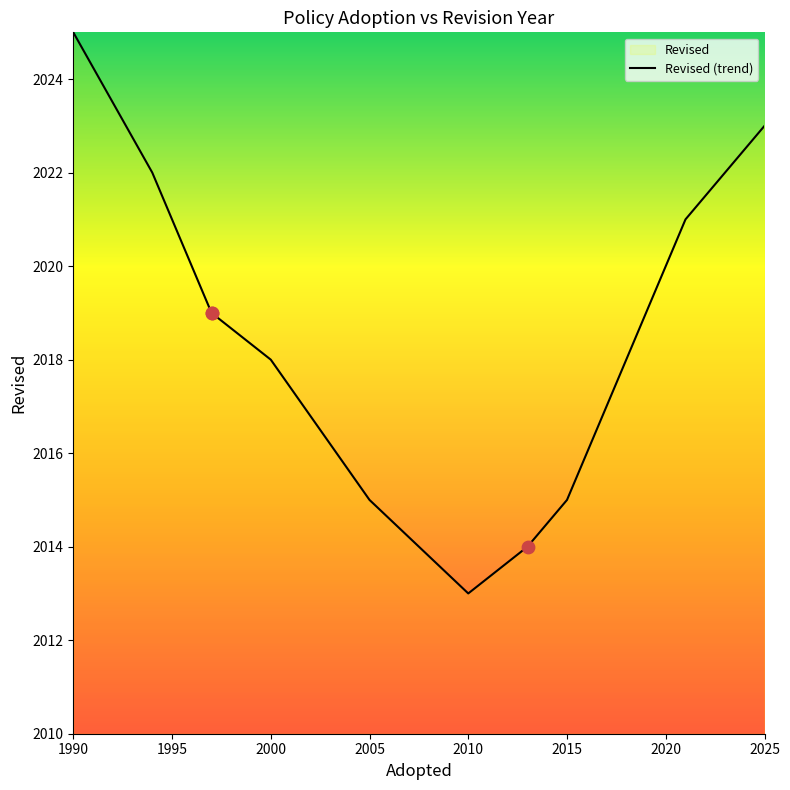

What is the ratio of the value at 1997 to the value at 1997?

1.0